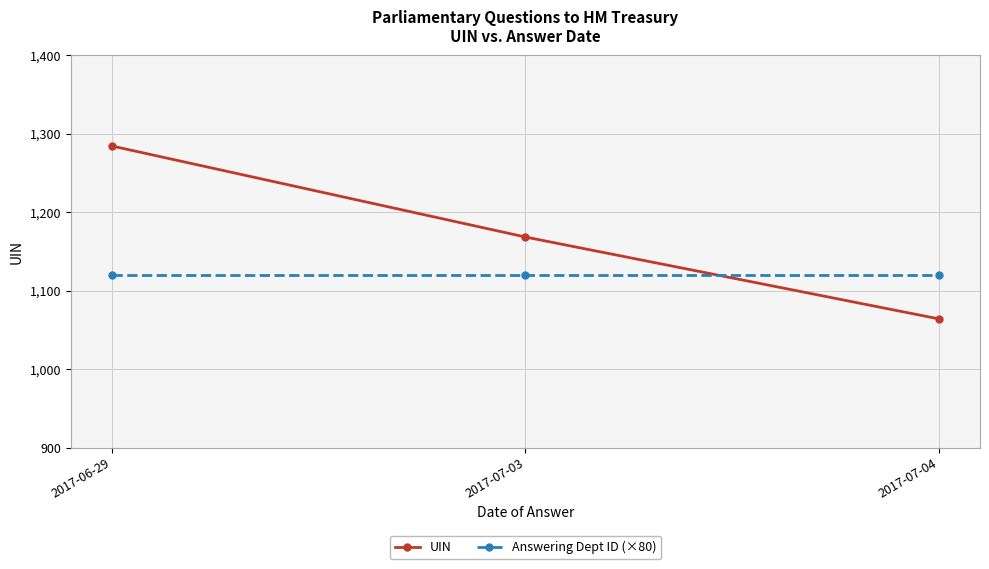

At 2017-07-04, list the series in order from largest to smallest.

Answering Dept ID (×80), UIN